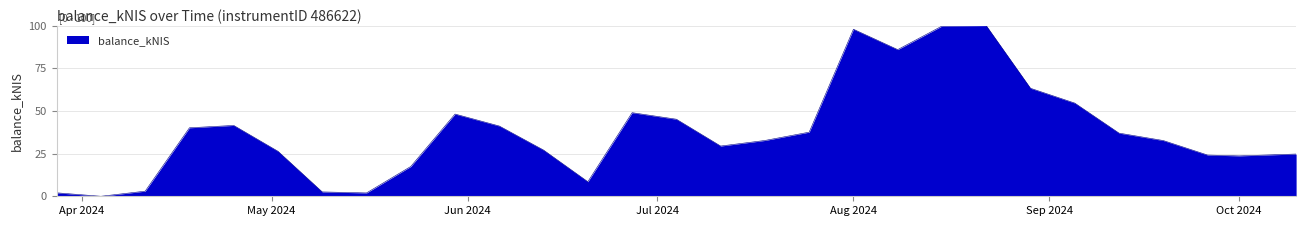

How many distinct data groups are displayed?

1